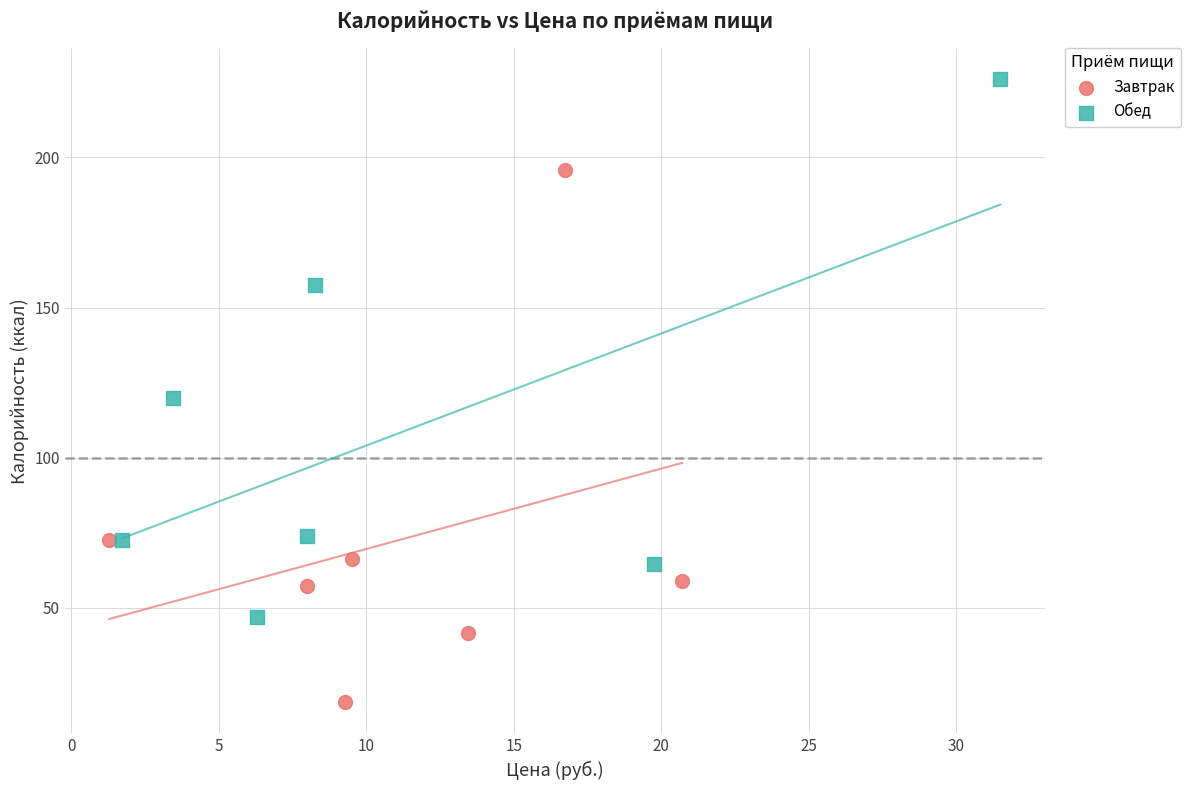

What are all the series names shown in the legend?

Завтрак, Обед